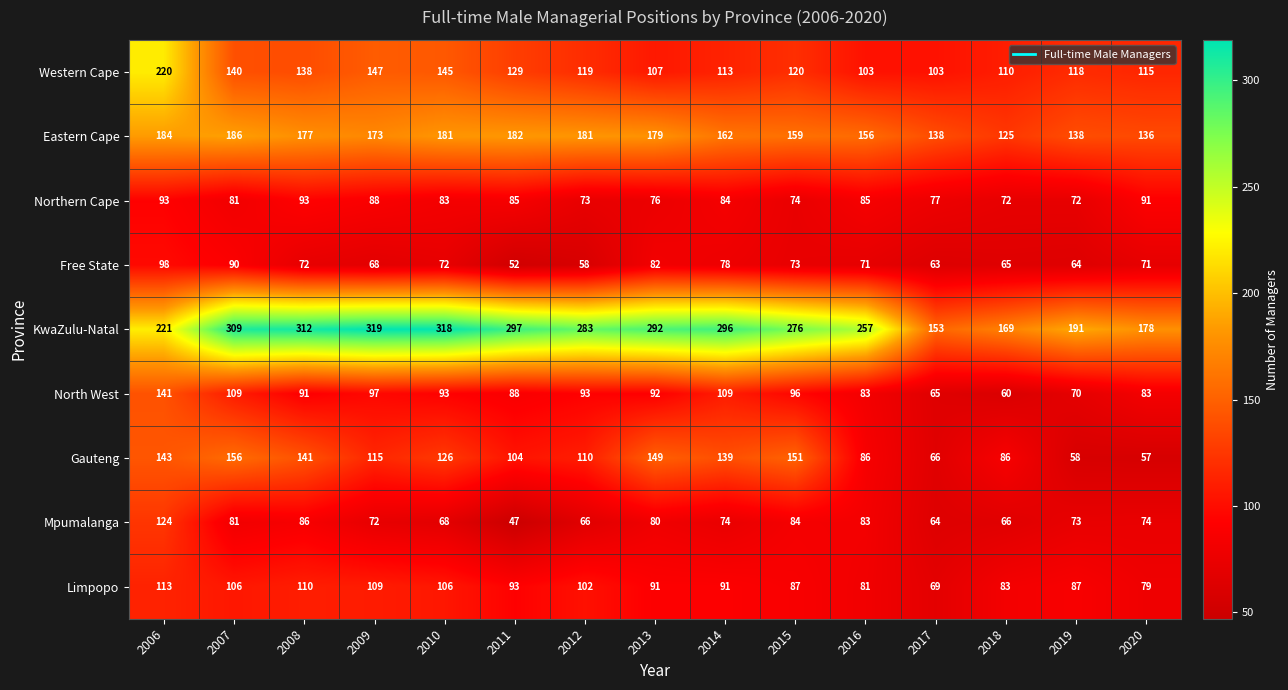

What is the sum of all Eastern Cape values?

2457